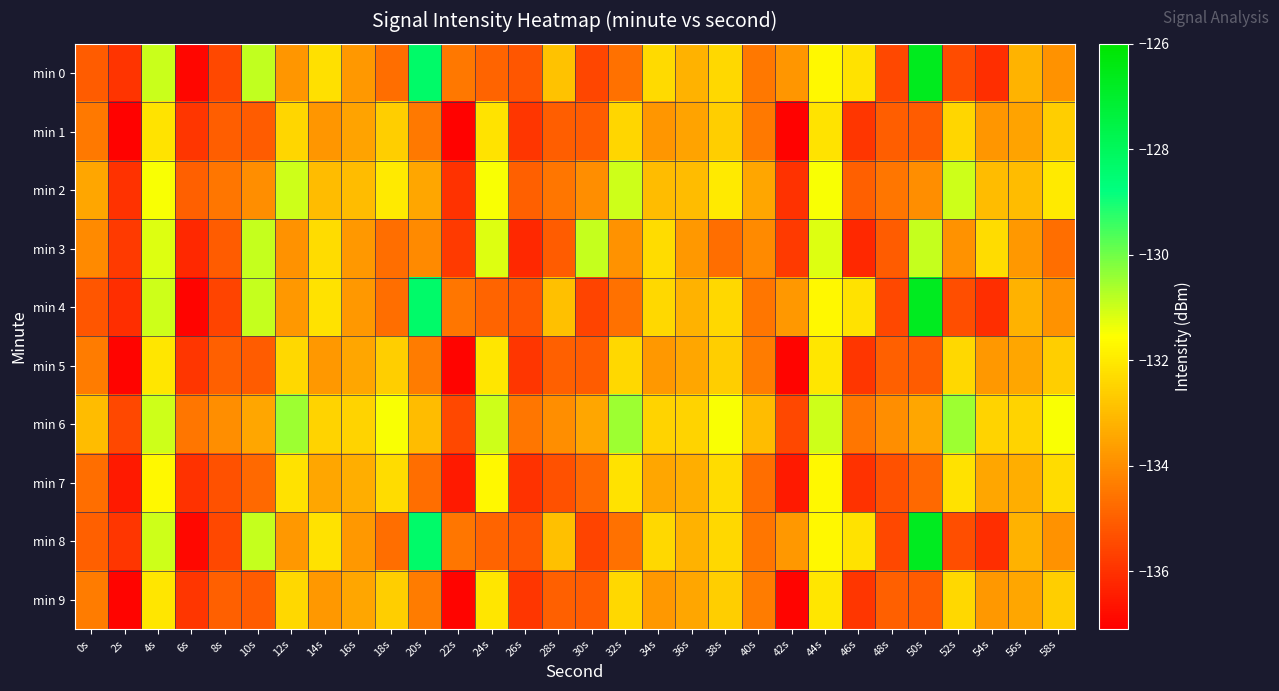

At how many categories does at least one series exceed -133?

21